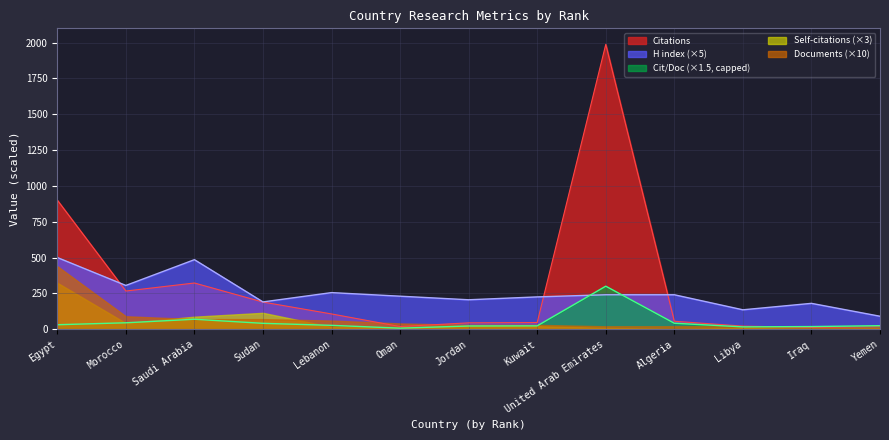

True or false: Citations per document has more than 0 points higher than both neighbors.

True